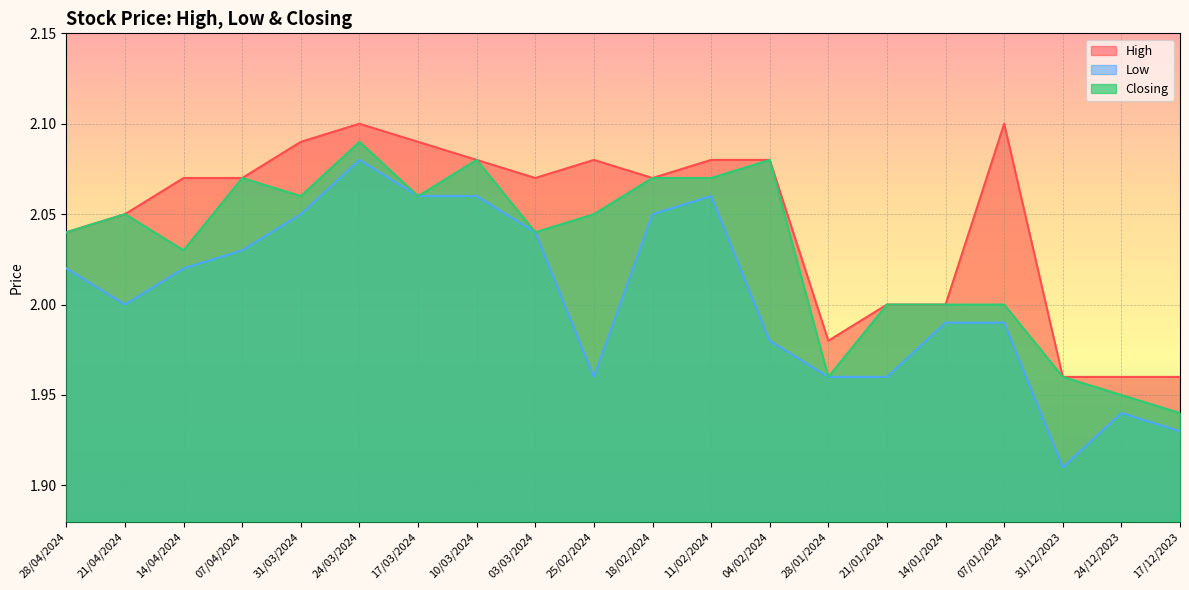

Between 07/04/2024 and 03/03/2024, which series saw the biggest shift?

Closing